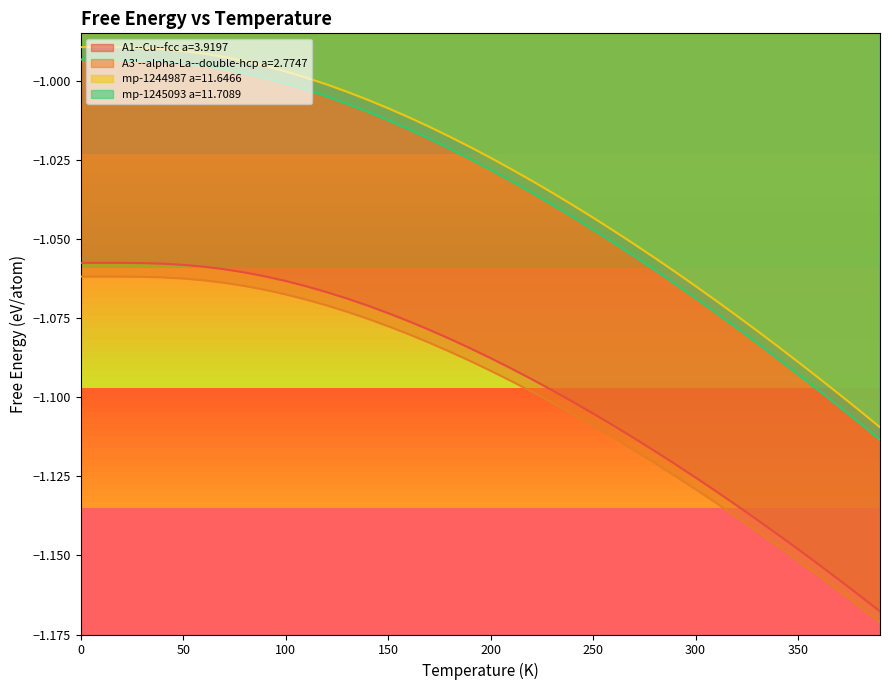

True or false: A3'--alpha-La--double-hcp a=2.7747 and A1--Cu--fcc a=3.9197 cross at least once.

False